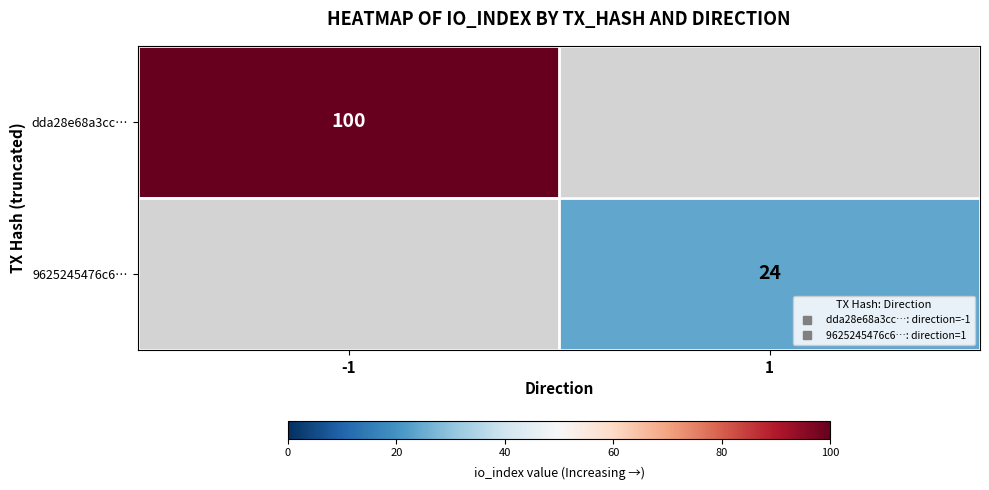

List the series in order of their overall mean, lowest first.

9625245476c6…, dda28e68a3cc…